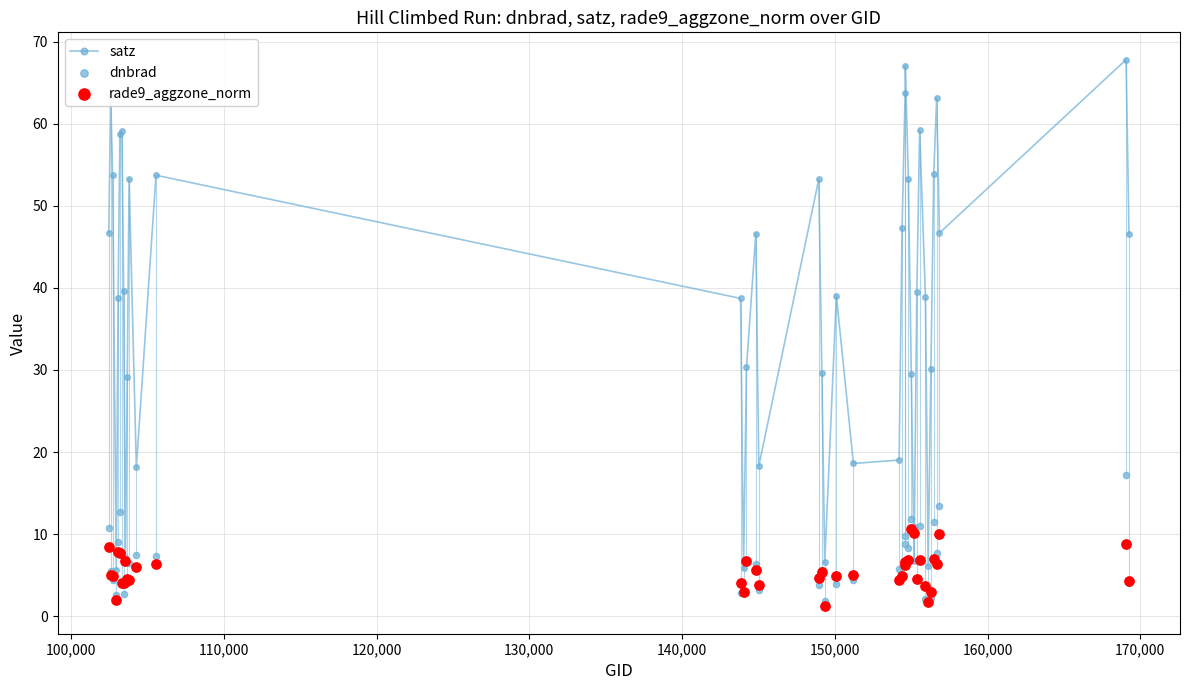

Which series has the largest total across all categories?

satz